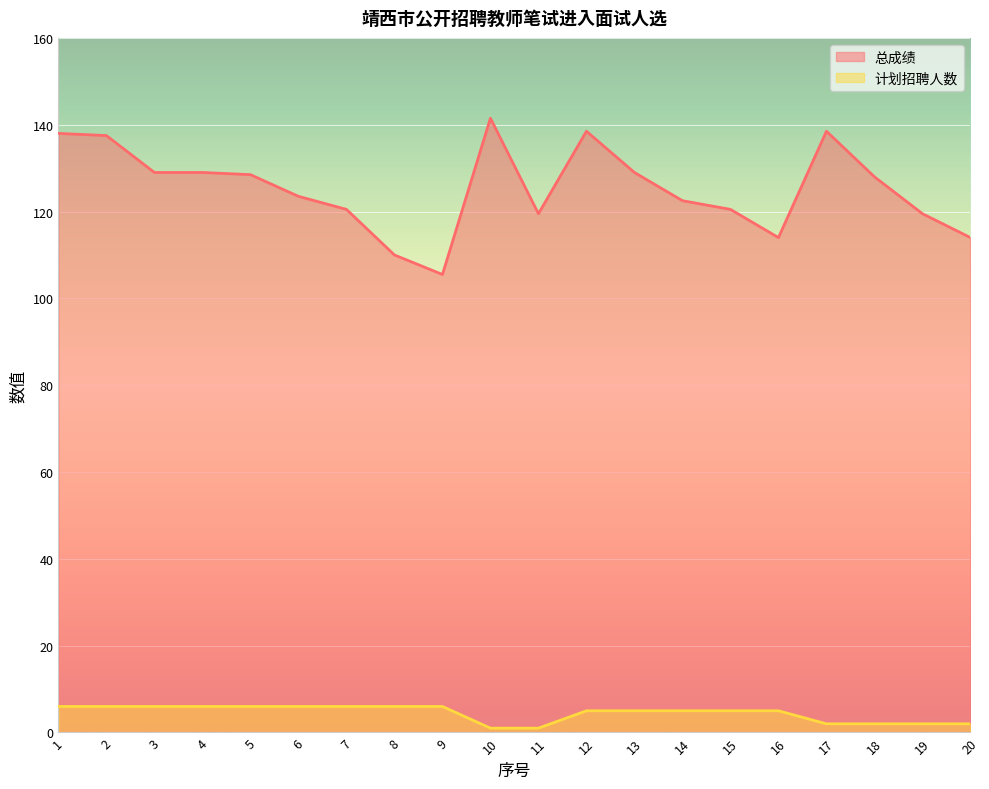

Reading right to left, transcribe all the data shown in this chart.

总成绩: 20=114.0	19=119.5	18=128.0	17=138.5	16=114.0	15=120.5	14=122.5	13=129.0	12=138.5	11=119.5	10=141.5	9=105.5	8=110.0	7=120.5	6=123.5	5=128.5	4=129.0	3=129.0	2=137.5	1=138.0
计划招聘人数: 20=2.0	19=2.0	18=2.0	17=2.0	16=5.0	15=5.0	14=5.0	13=5.0	12=5.0	11=1.0	10=1.0	9=6.0	8=6.0	7=6.0	6=6.0	5=6.0	4=6.0	3=6.0	2=6.0	1=6.0